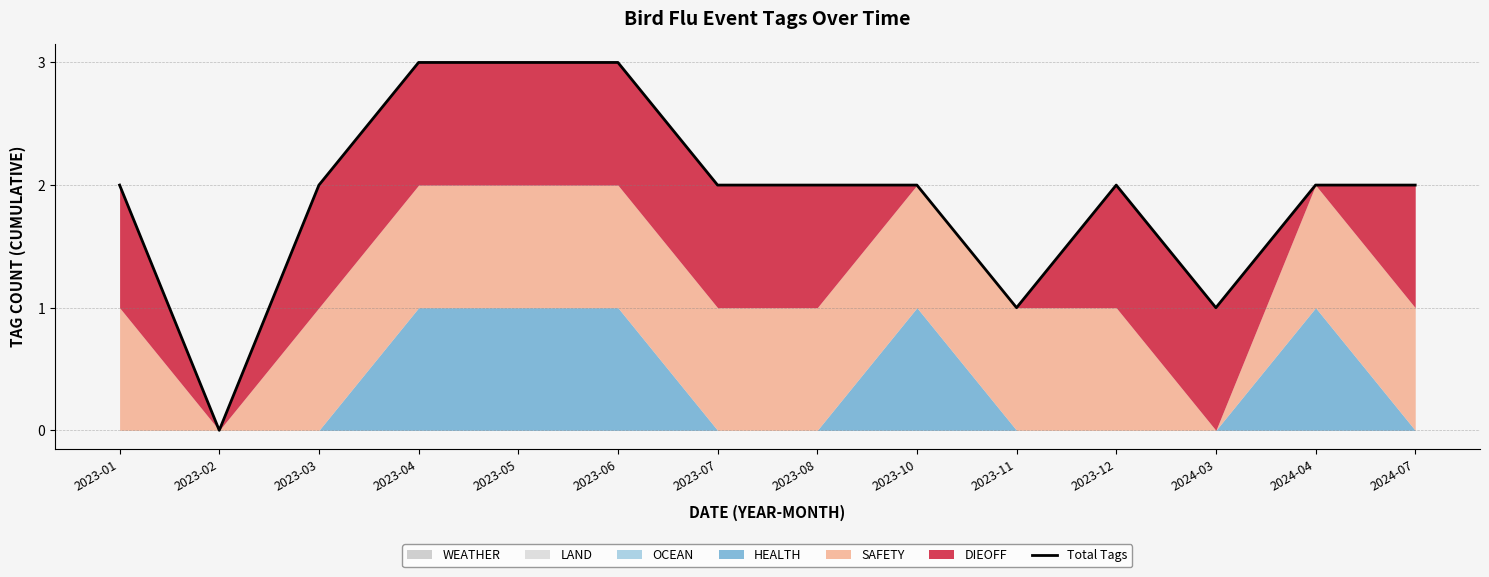

How many values are below 2?

3